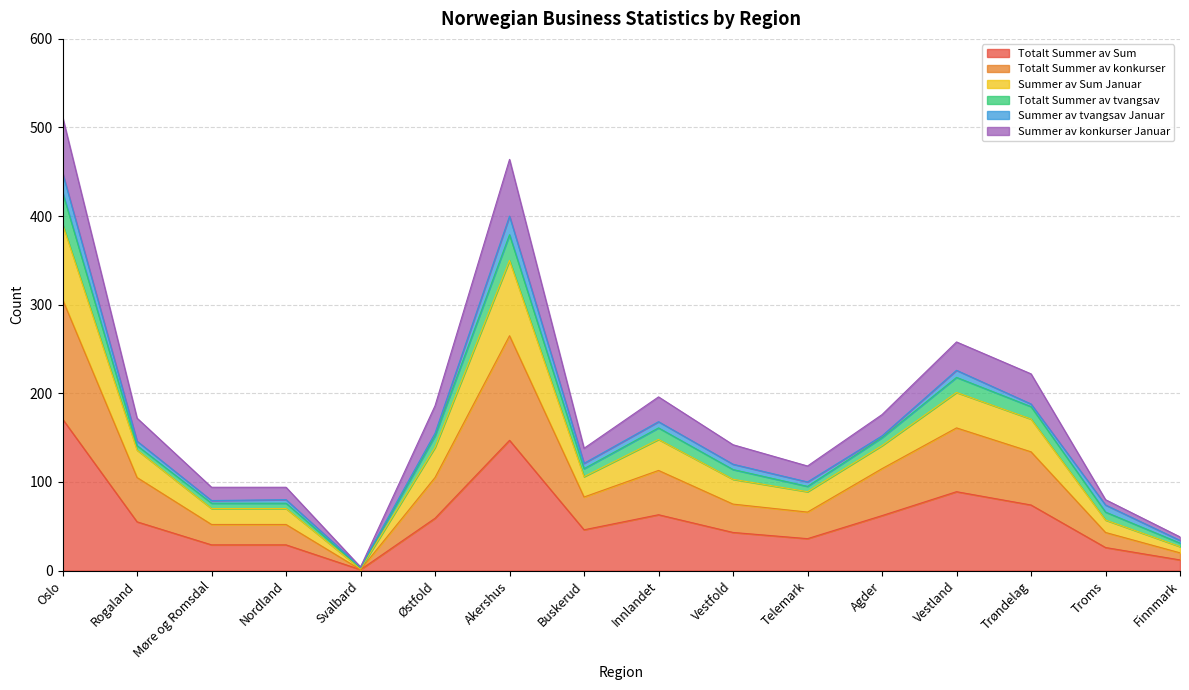

What is the minimum value for Totalt Summer av Sum?

1